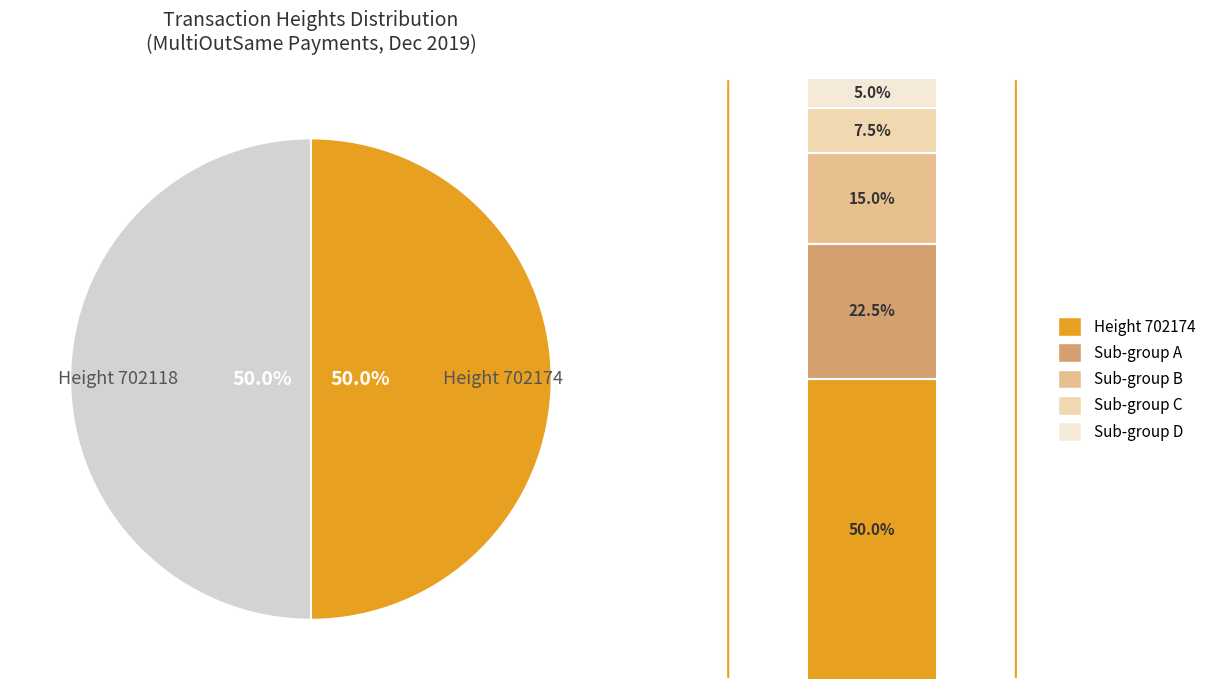

Which has a higher value, 702174 or 702118?

702174